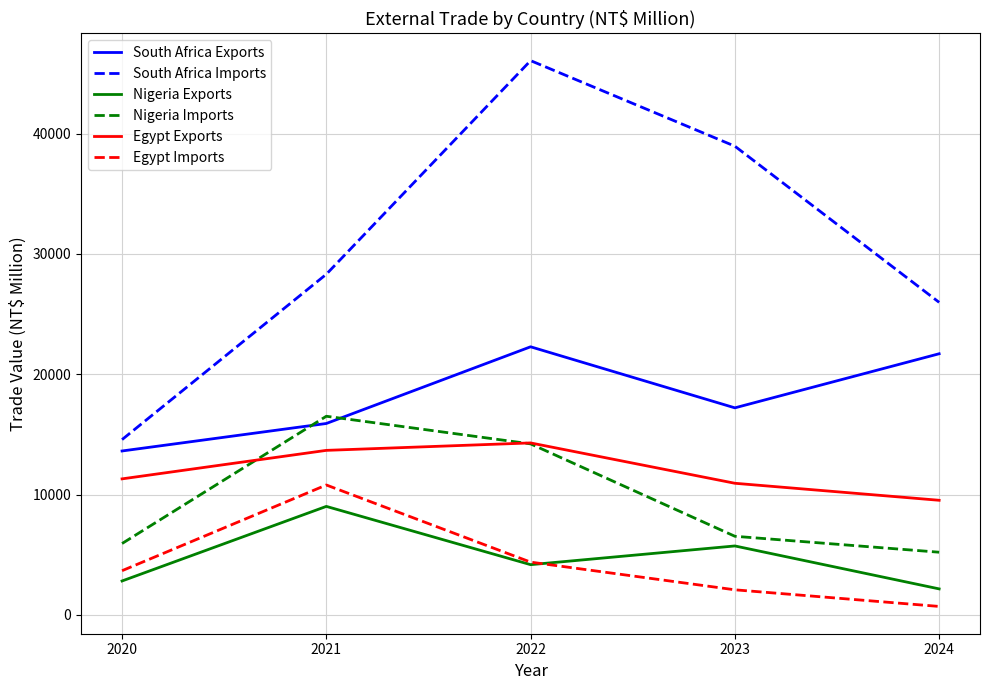

The Egypt Exports series shows 13678 at 2021. True or false?

True